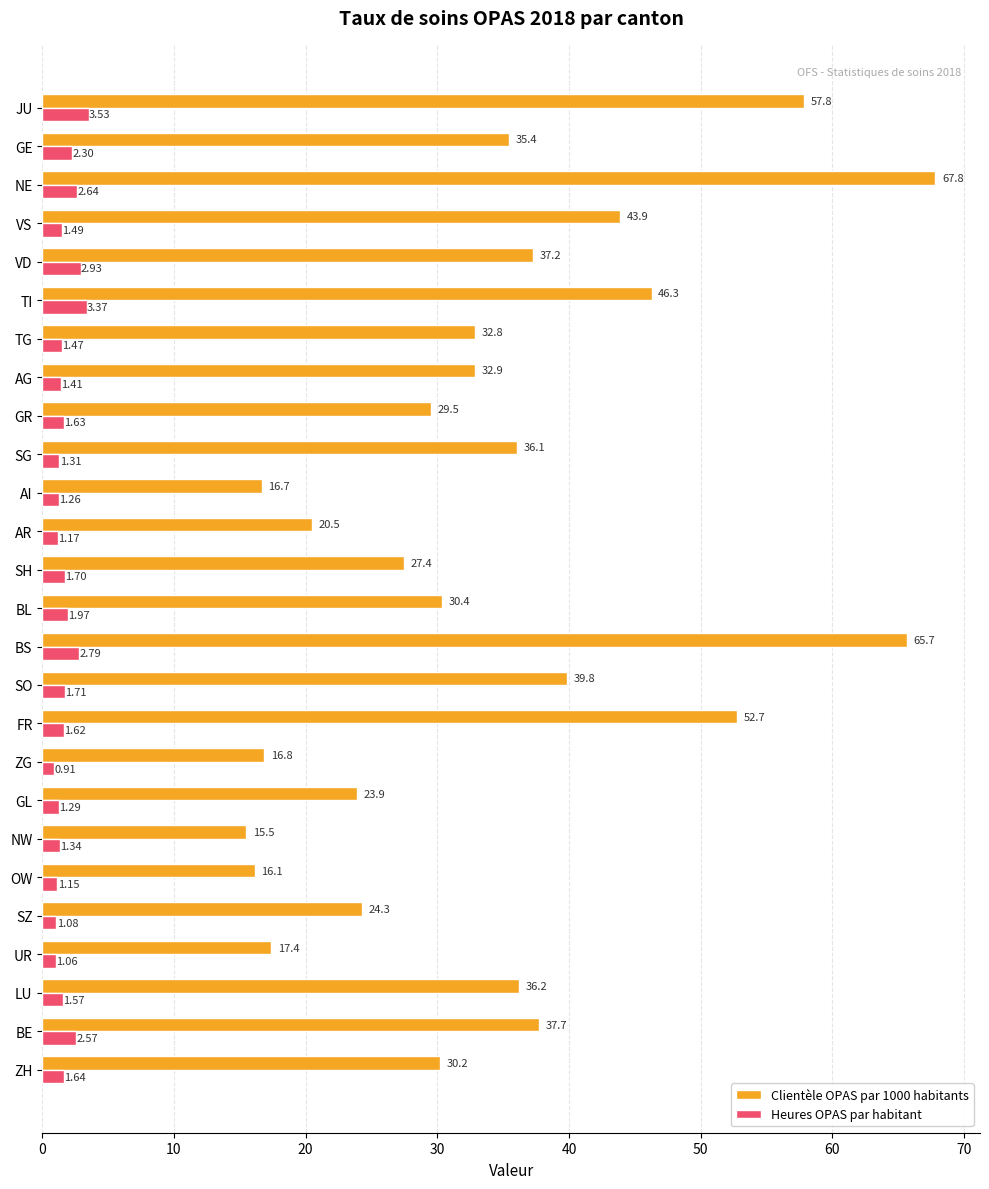

At which category is the sum across all series the highest?

NE